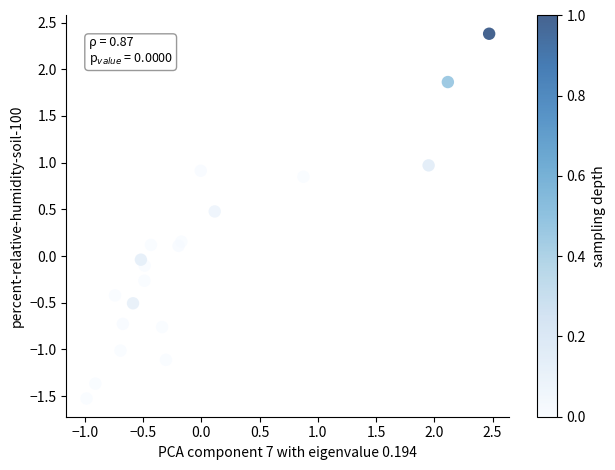

What is the range of Y values (max minus min)?

3.9